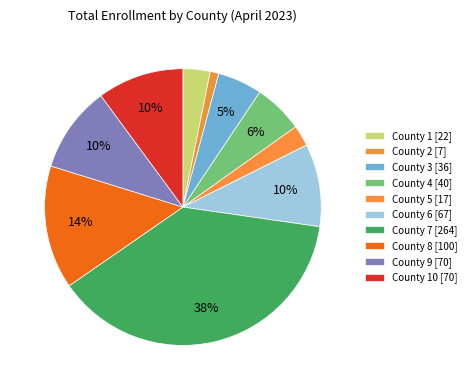

How many slices are in this pie chart?

10